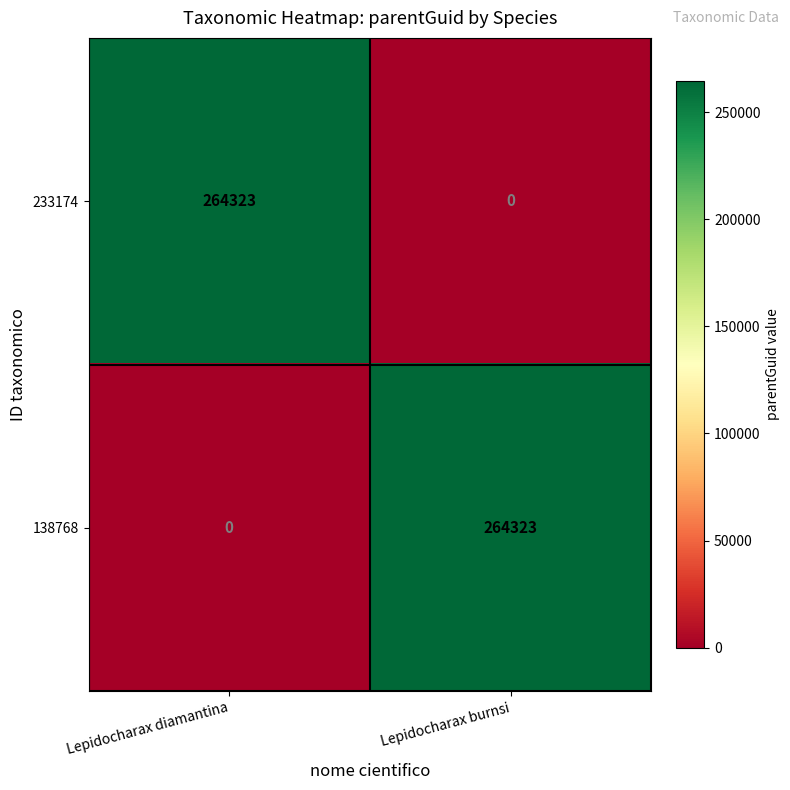

At which label is 138768 closest to 132161?

Lepidocharax diamantina